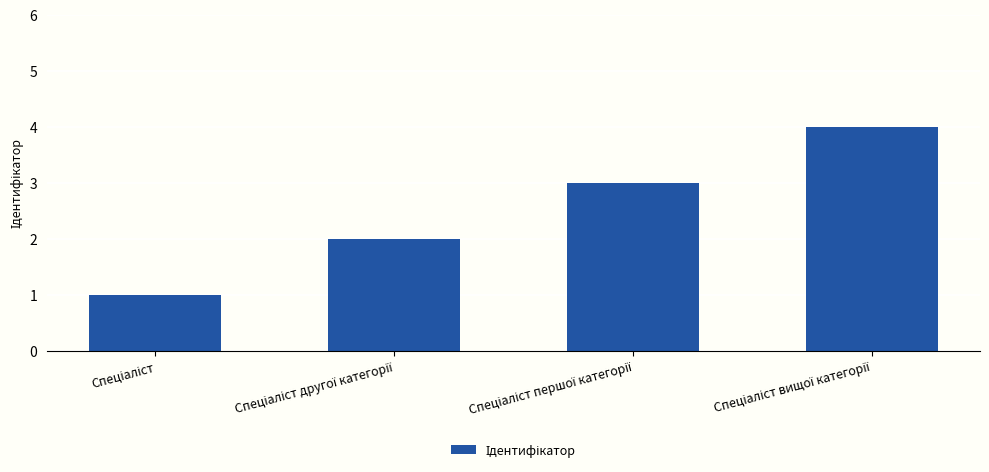

What is the greatest value displayed?

4